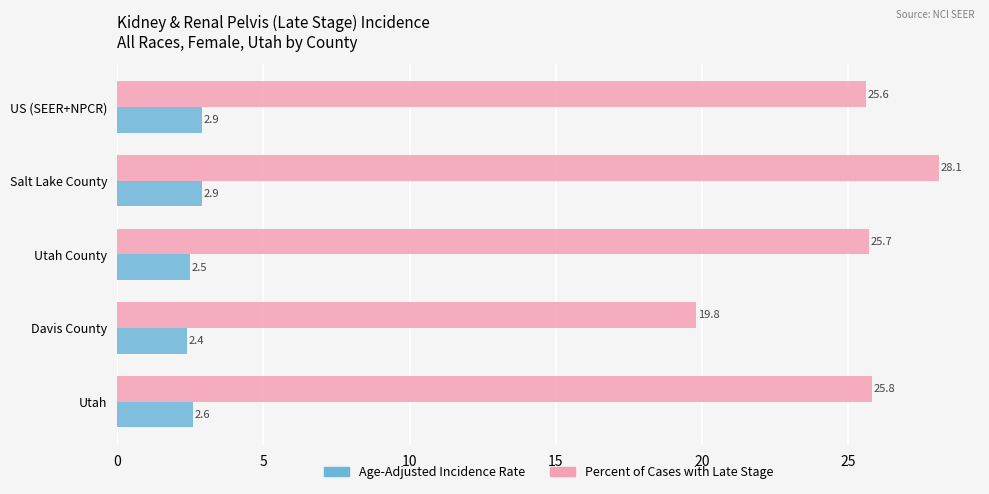

List the labels in order of Percent of Cases with Late Stage value, largest first.

Salt Lake County, Utah, Utah County, US (SEER+NPCR), Davis County